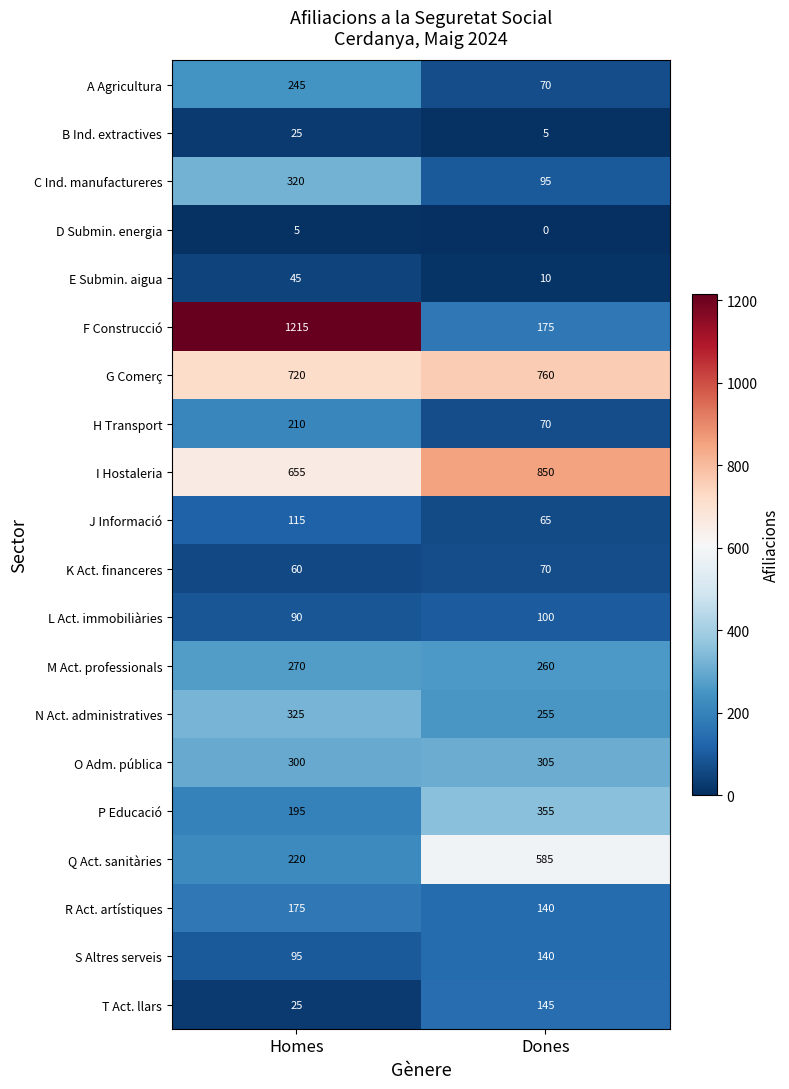

How many values in D Submin. energia are above zero?

1